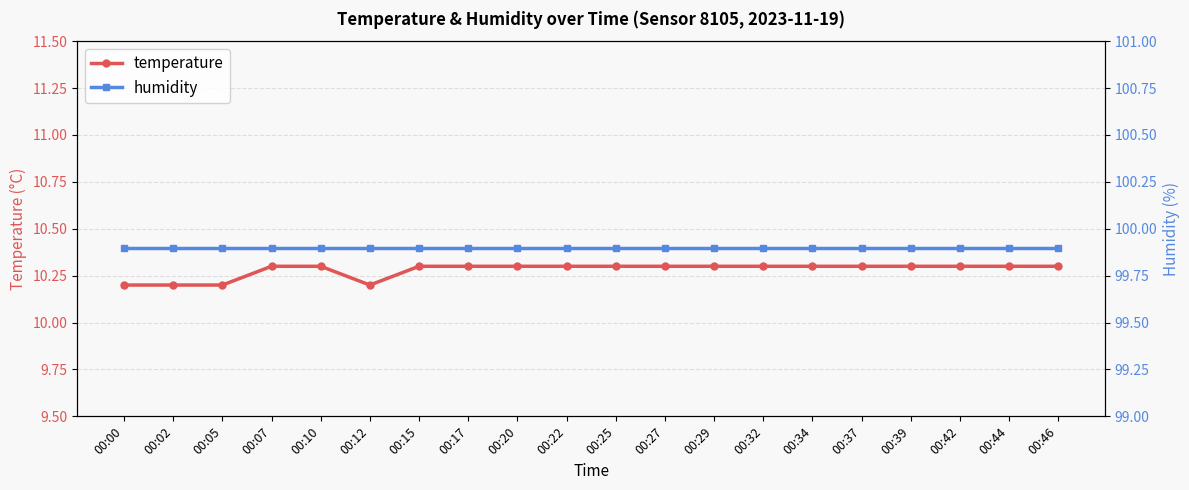

Reading left to right, extract all data points from this chart.

temperature: 10.2	10.2	10.2	10.3	10.3	10.2	10.3	10.3	10.3	10.3	10.3	10.3	10.3	10.3	10.3	10.3	10.3	10.3	10.3	10.3
humidity: 99.9	99.9	99.9	99.9	99.9	99.9	99.9	99.9	99.9	99.9	99.9	99.9	99.9	99.9	99.9	99.9	99.9	99.9	99.9	99.9